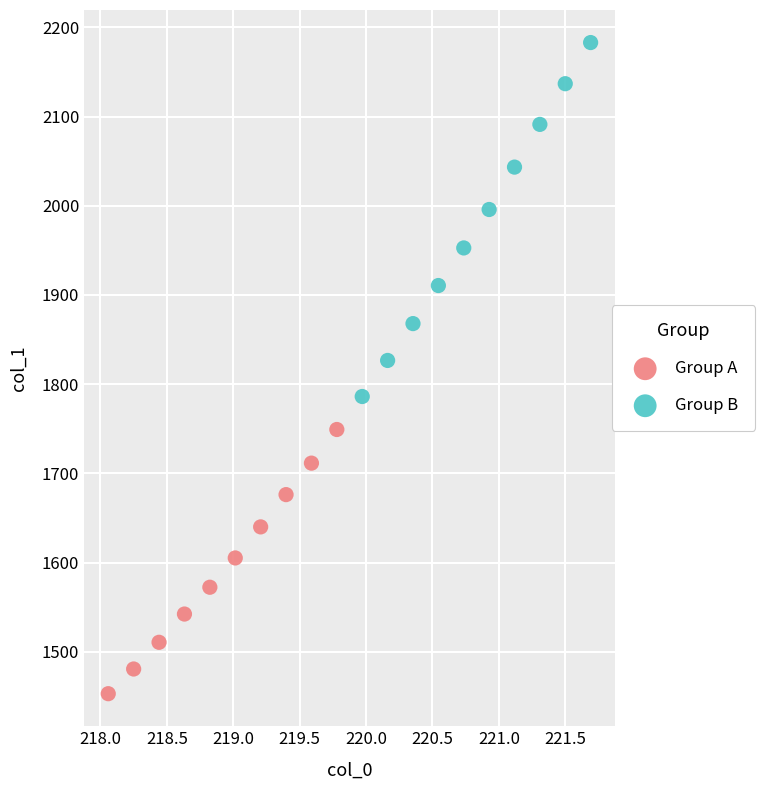

Which series contains the lowest Y value?

Group A